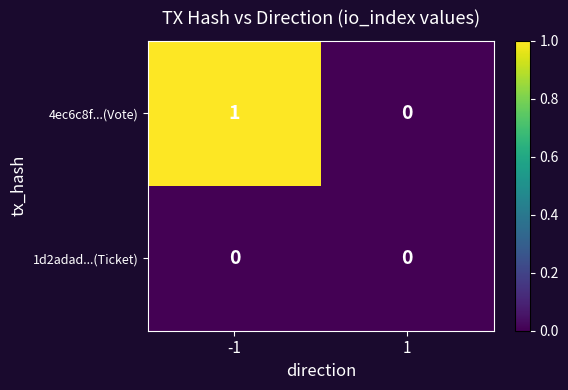

What is the total value across all series at -1?

1